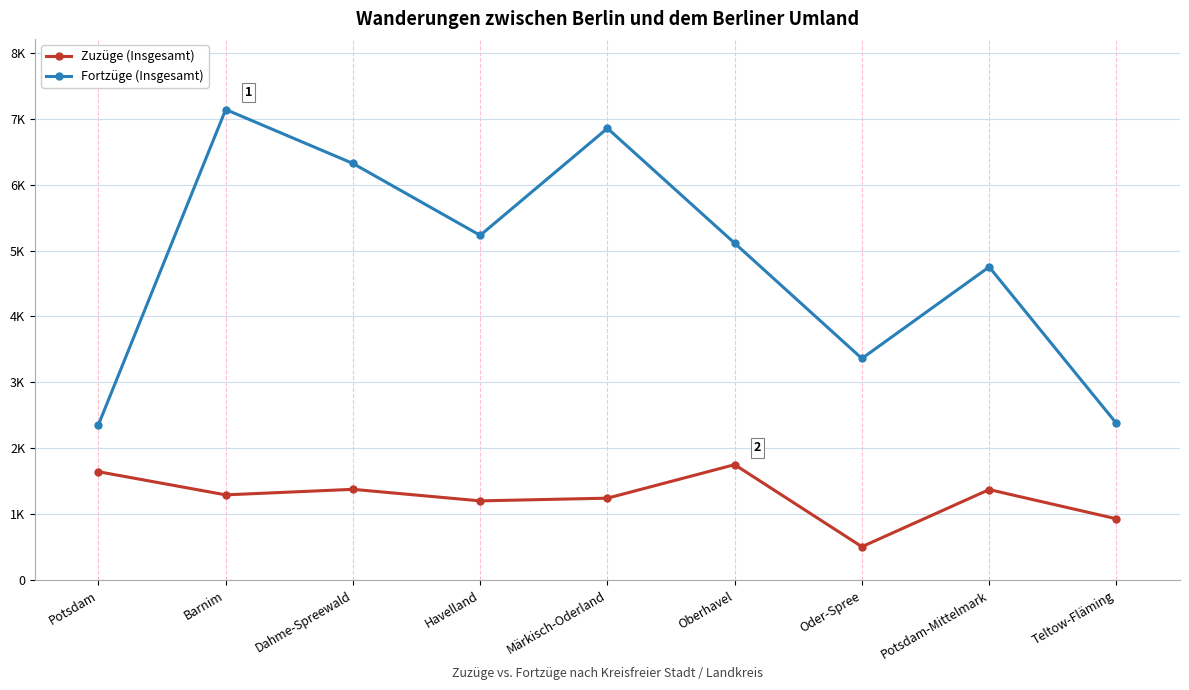

What position from the left is Märkisch-Oderland?

5